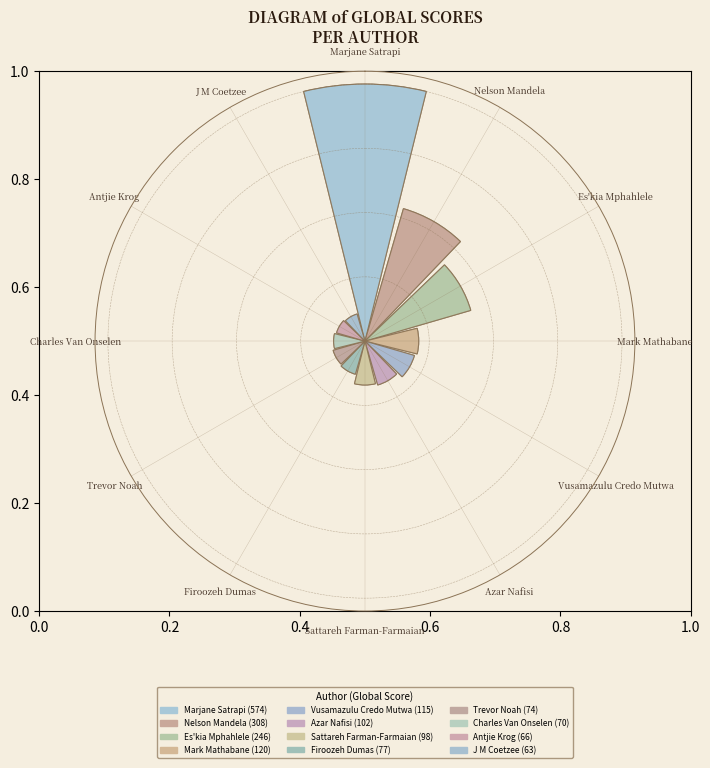

True or false: 9 accounts for 15% of the total.

False